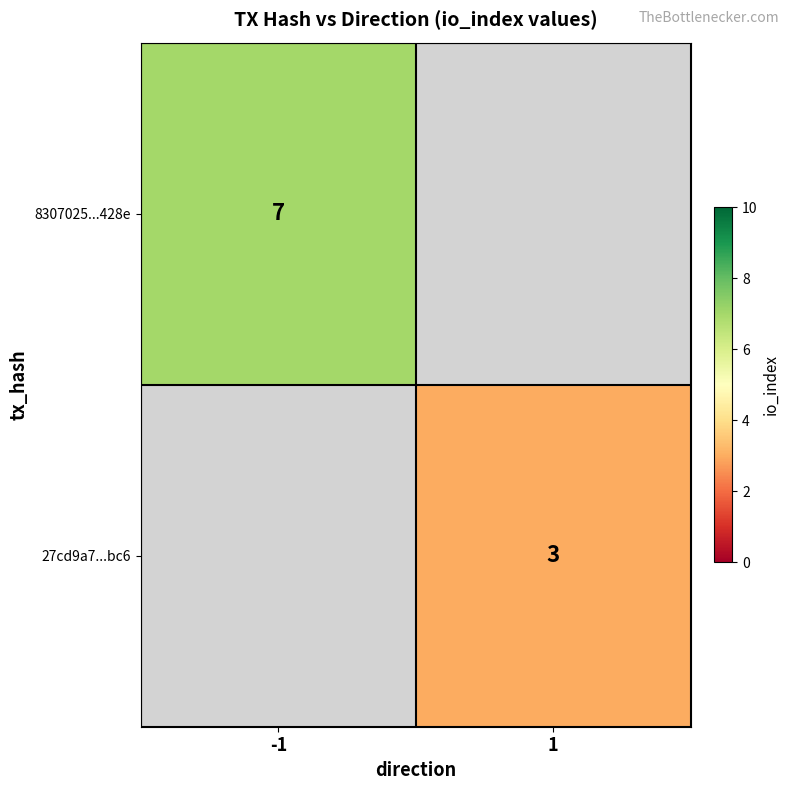

Is it true that 27cd9a7...bc6 equals 5 at 1?

False